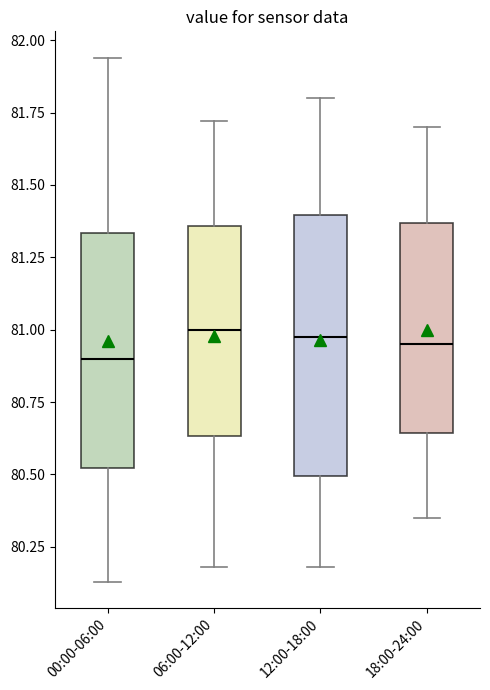

Reading left to right, read every box against the y-axis: the position of its median line, the range the box covers, and the ends of its whiskers. The values are not printed on the chart, so give them approximately, as read against the axis.

00:00-06:00: median 80.90, box 80.50 to 81.35, whiskers 80.15 to 81.95
06:00-12:00: median 81.00, box 80.65 to 81.35, whiskers 80.20 to 81.70
12:00-18:00: median 81.00, box 80.50 to 81.40, whiskers 80.20 to 81.80
18:00-24:00: median 80.95, box 80.65 to 81.35, whiskers 80.35 to 81.70